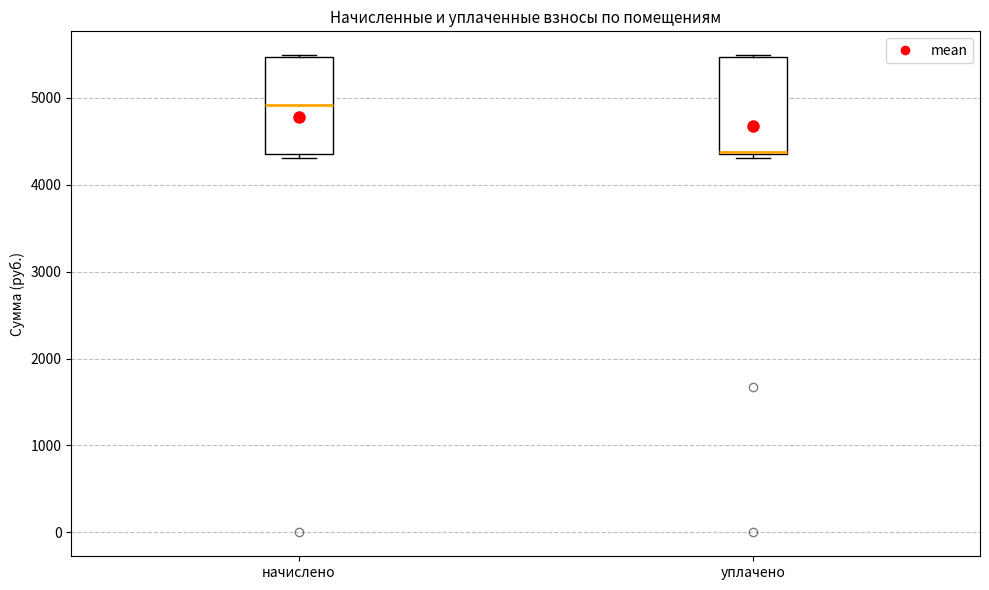

Reading left to right, read every box against the y-axis: the position of its median line, the range the box covers, and the ends of its whiskers. The values are not printed on the chart, so give them approximately, as read against the axis.

начислено: median 4900, box 4400 to 5500, whiskers 4300 to 5500
уплачено: median 4400 (drawn on the box's lower edge), box 4400 to 5500, whiskers 4300 to 5500